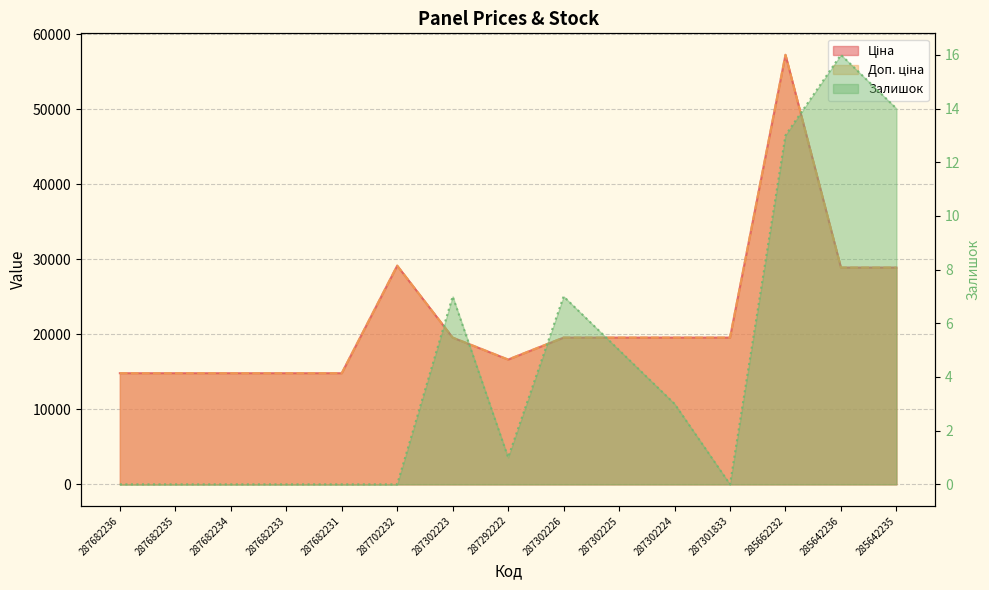

Reading left to right, extract all data points from this chart.

Ціна: 14817.6	14817.6	14817.6	14817.6	14817.6	29152.3	19564.9	16636.8	19564.9	19564.9	19564.9	19564.9	57258.0	28901.7	28901.7
Доп. ціна: 14817.6	14817.6	14817.6	14817.6	14817.6	29152.3	19564.9	16636.8	19564.9	19564.9	19564.9	19564.9	57258.0	28901.7	28901.7
Залишок: 0.0	0.0	0.0	0.0	0.0	0.0	7.0	1.0	7.0	5.0	3.0	0.0	13.0	16.0	14.0